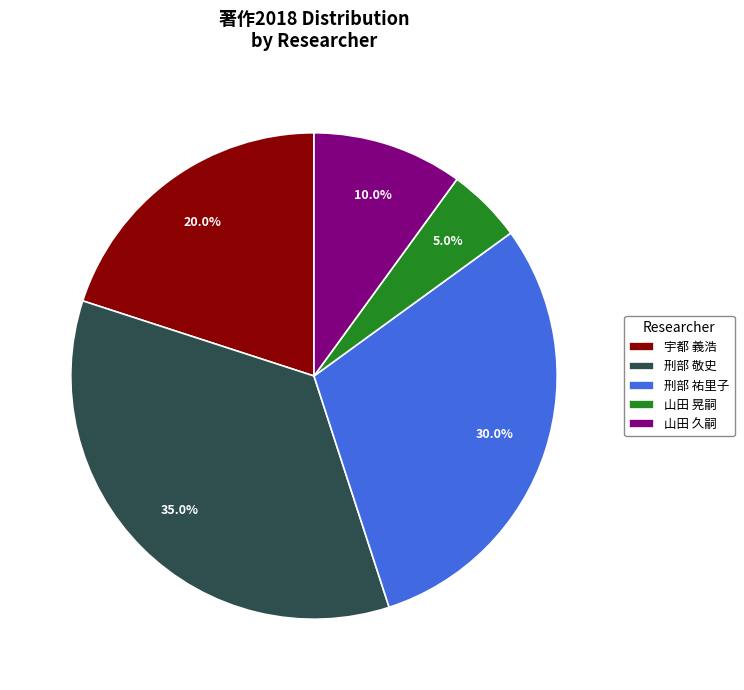

Is the sum of 宇都 義浩 and 山田 久嗣 greater than half?

No